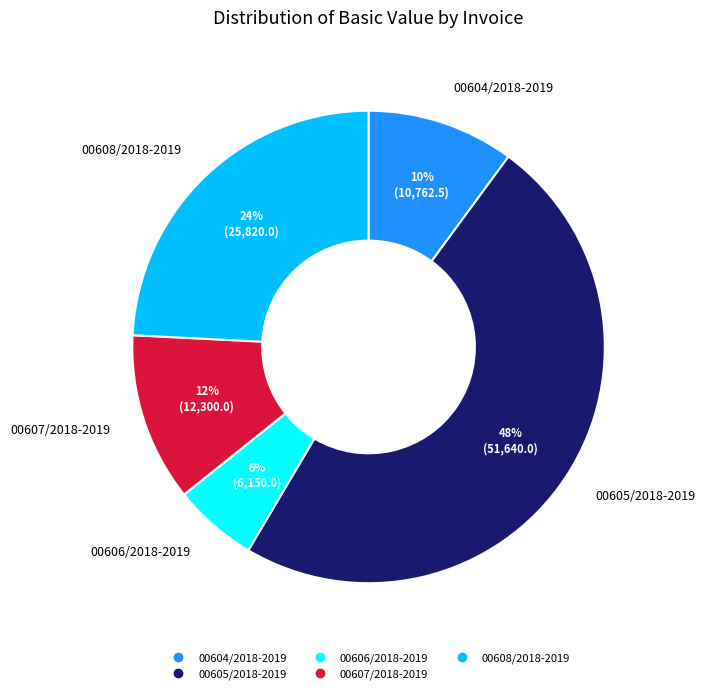

To the nearest percent, what is the combined percentage of 00604/2018-2019 and 00607/2018-2019?

22%